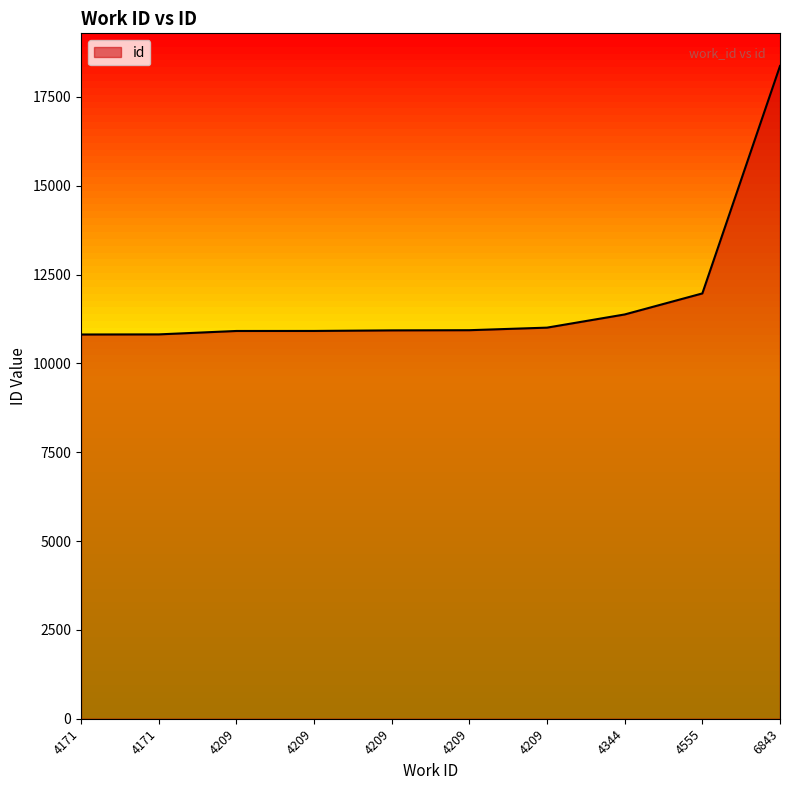

What is the average value?

11806